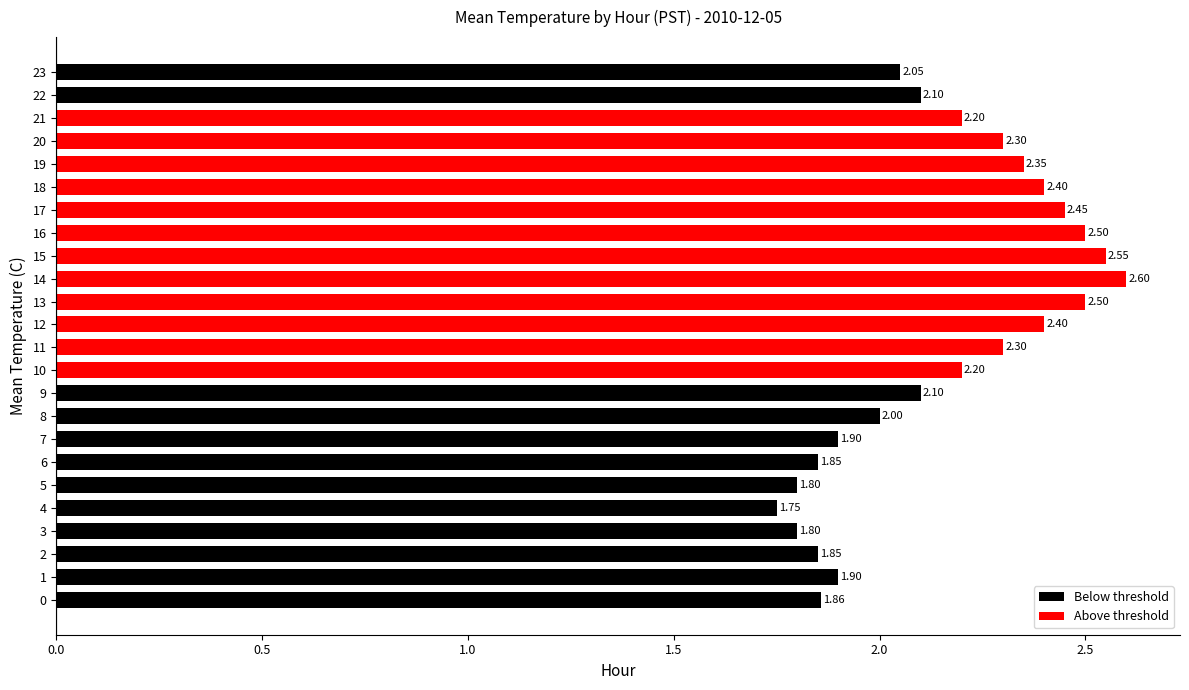

Between 11 and 22, which is larger?

11